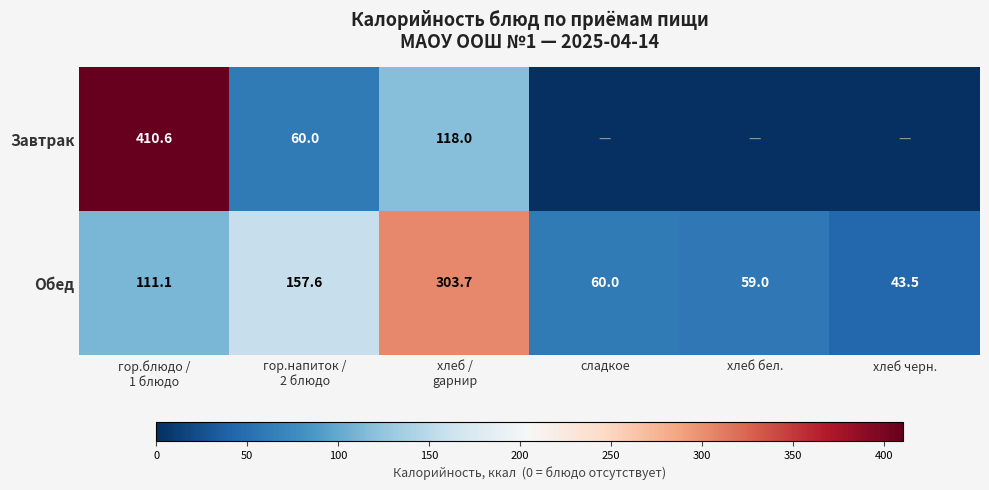

What is the lowest value of the Обед series?

43.5